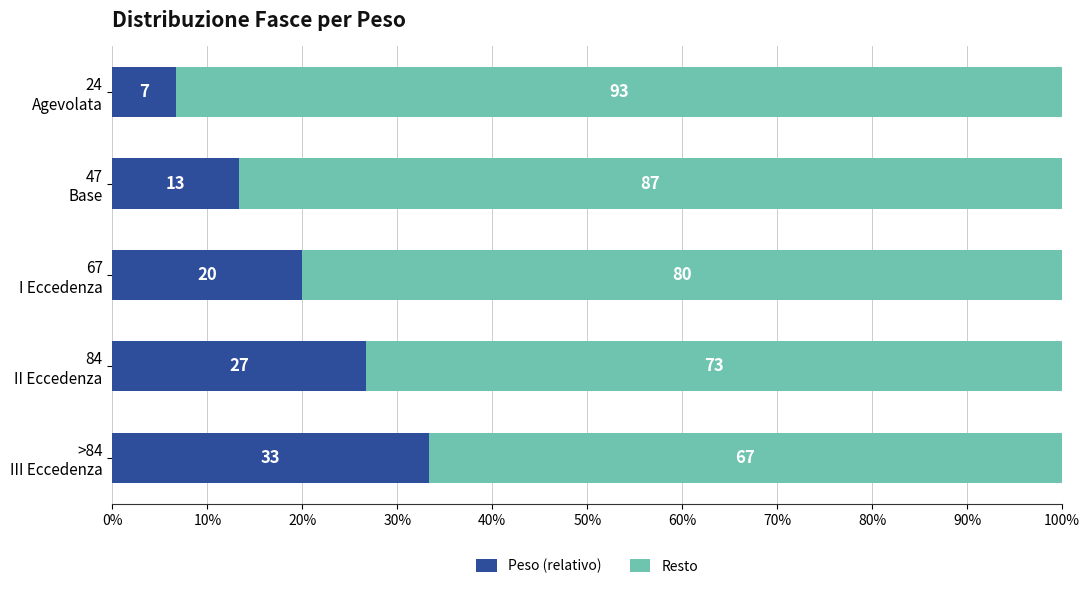

What is the sum of all Peso (relativo) values?

100.0